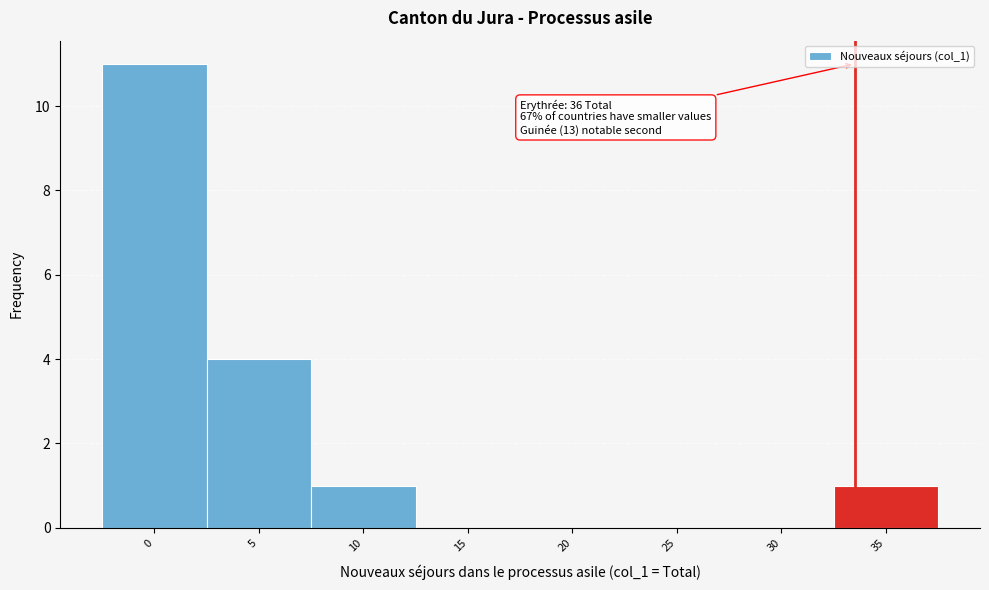

Reading left to right, list all the values displayed in this chart.

0=11	5=4	10=1	15=0	20=0	25=0	30=0	35=1